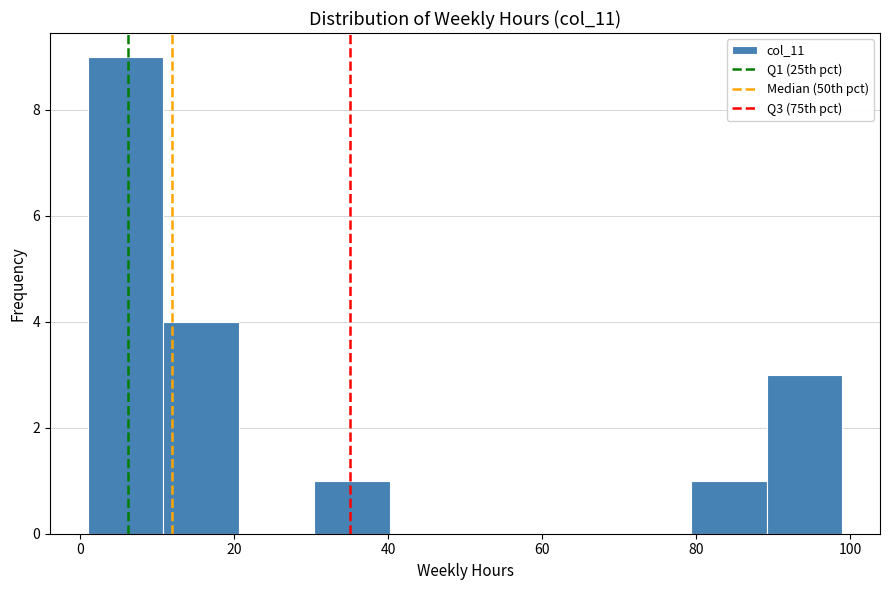

What is the height of the bar covering 1.0 to 10.8 on the x-axis? Neither the bar edges nor the heights are printed on the chart, so give them approximately, as read against the axes.

9